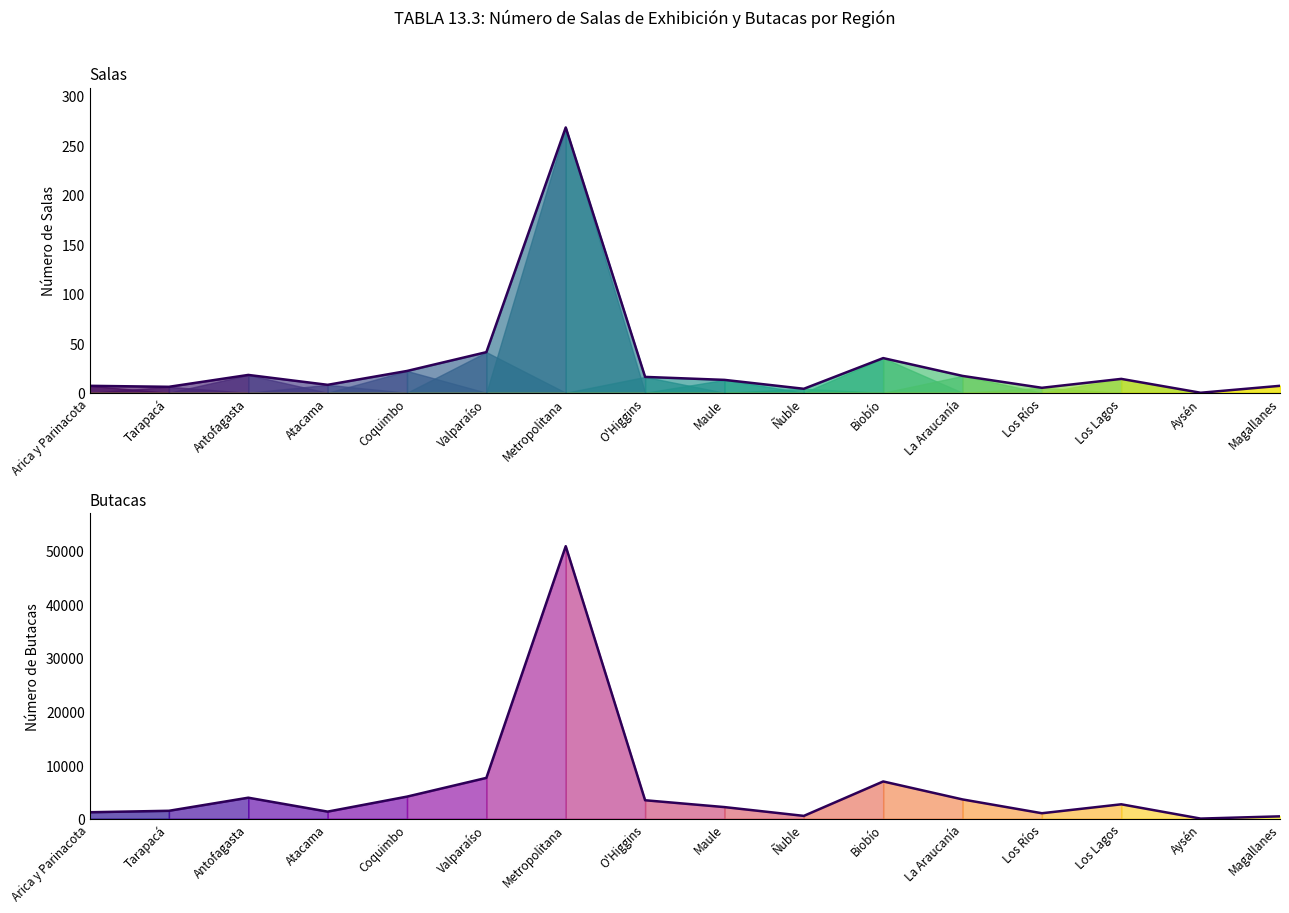

List the series in order of their overall mean, lowest first.

Salas, Butacas